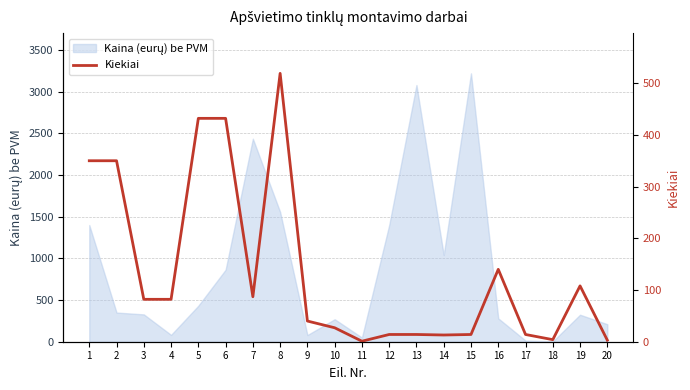

Does the chart have visible grid lines?

Yes